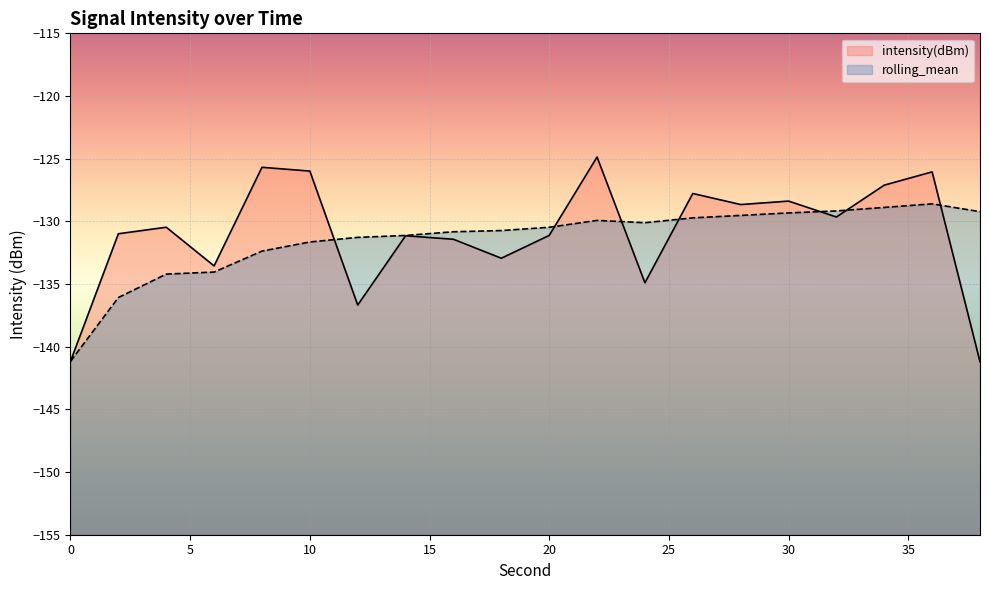

What is the smallest value displayed?

-141.2